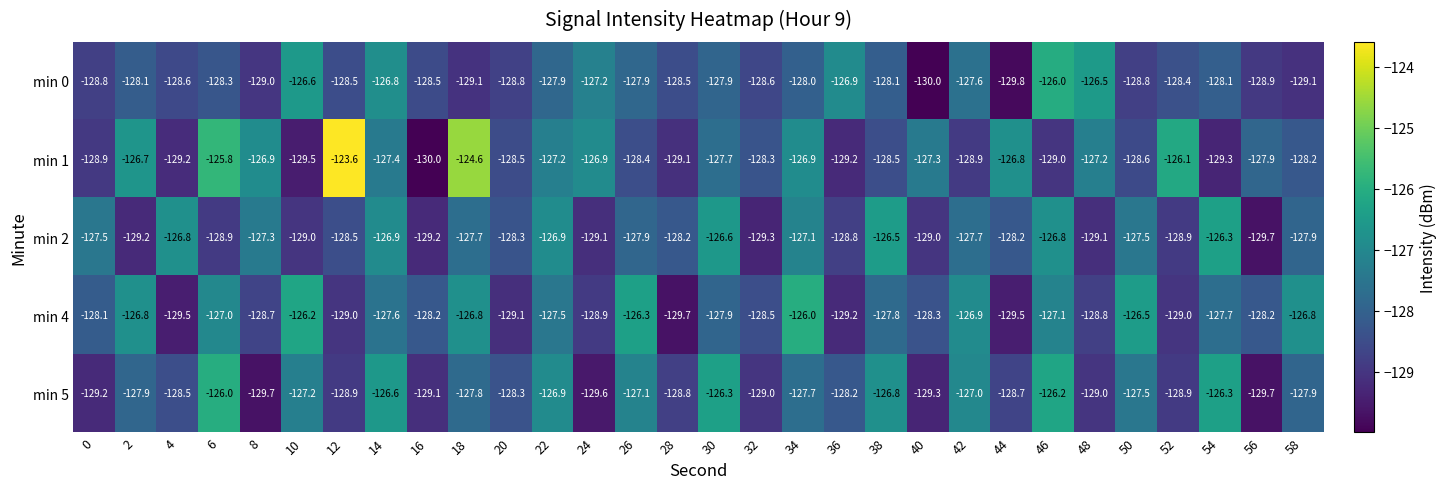

What is the difference between the min 1 values at 26 and 34?

1.5